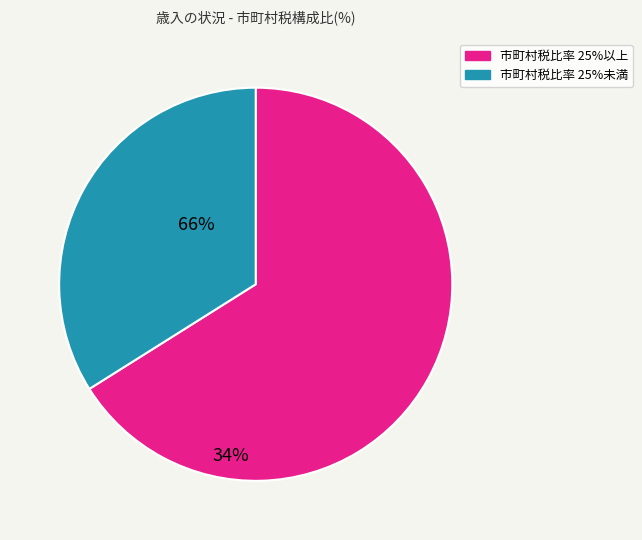

Does any single category account for the majority?

Yes